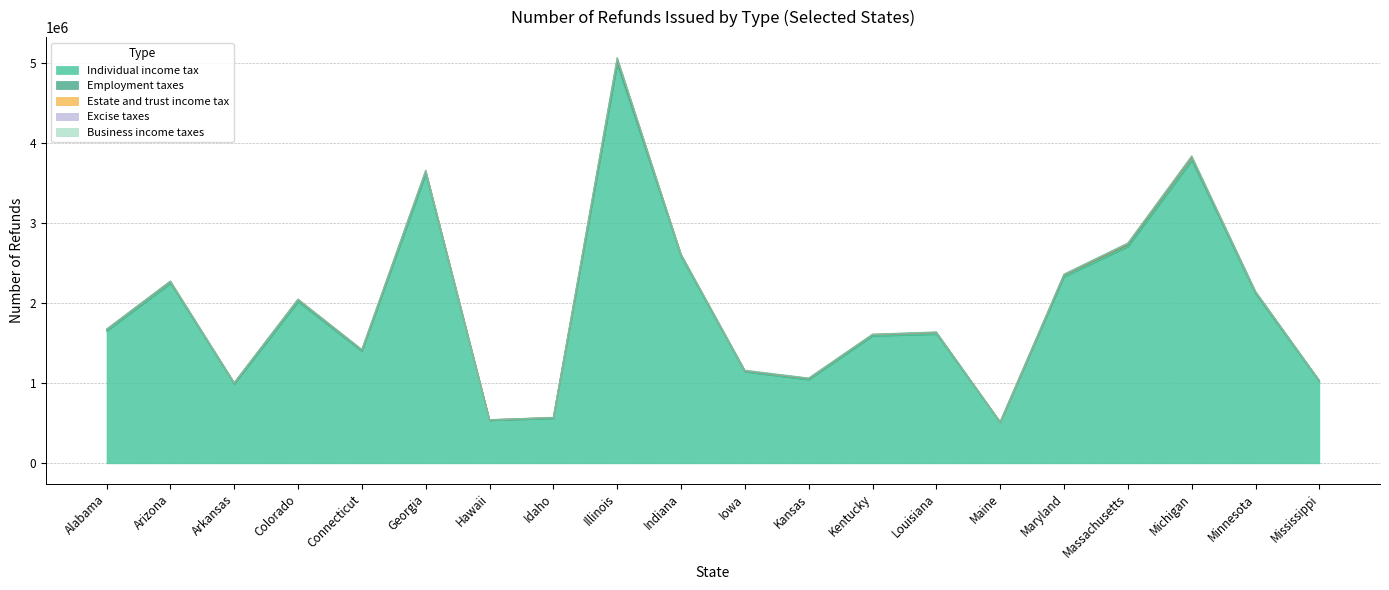

What position from the left is Alabama?

1